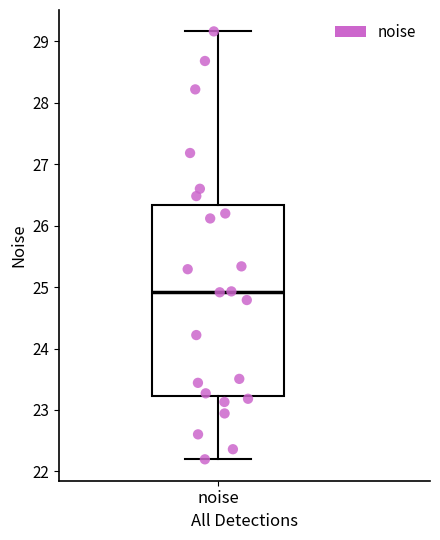

Where does the upper whisker of the box for noise end on the y-axis? The values are not printed on the chart, so give them approximately, as read against the axis.

29.2